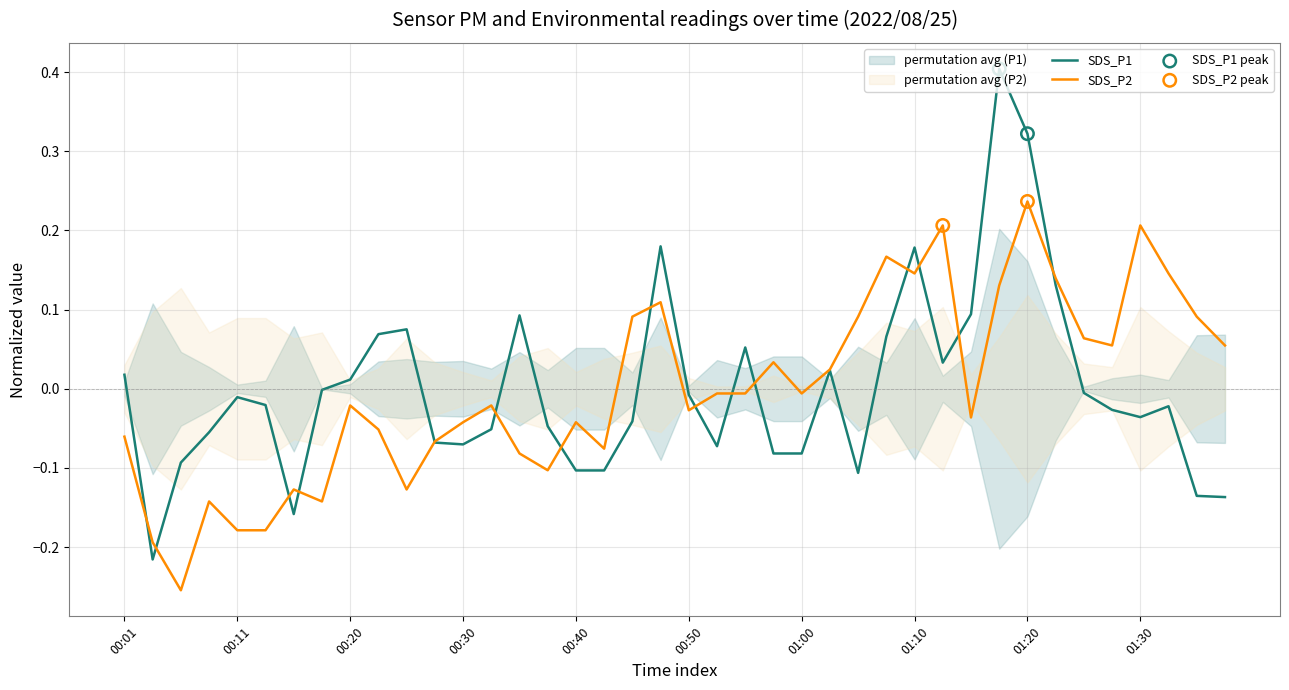

Is it true that SDS_P1 equals 0.1 at 01:20?

False